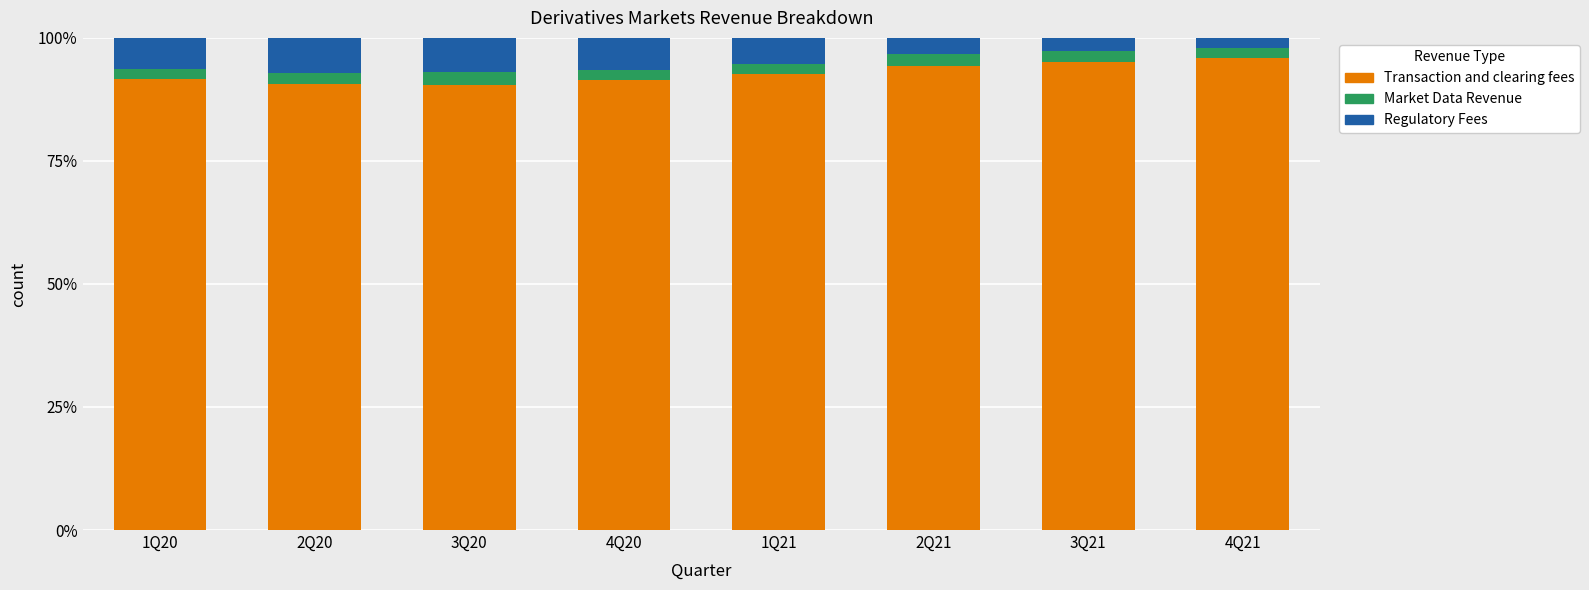

What is the minimum value for Transaction and clearing fees?

90.4